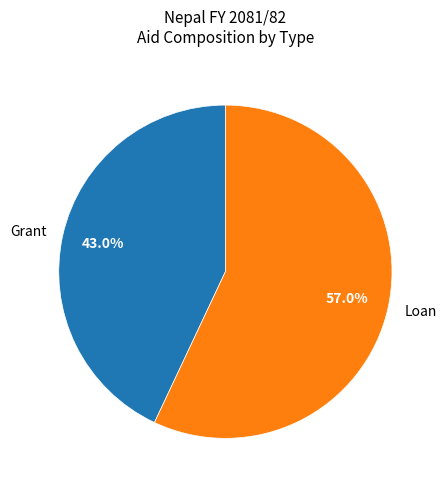

What portion of the pie excludes Grant?

57.0%